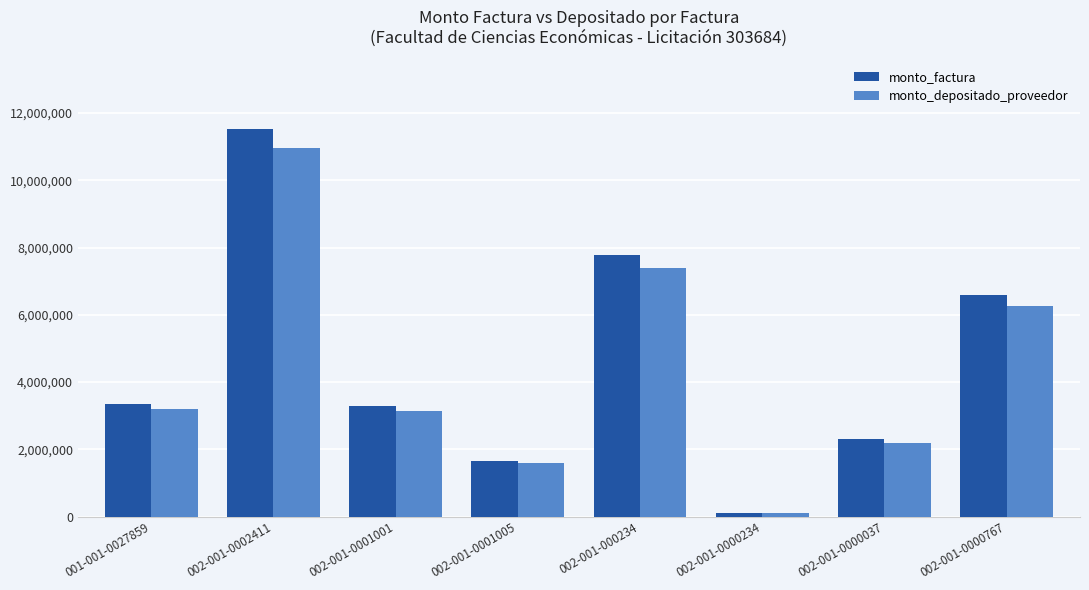

What is the minimum value shown in the chart?

111265